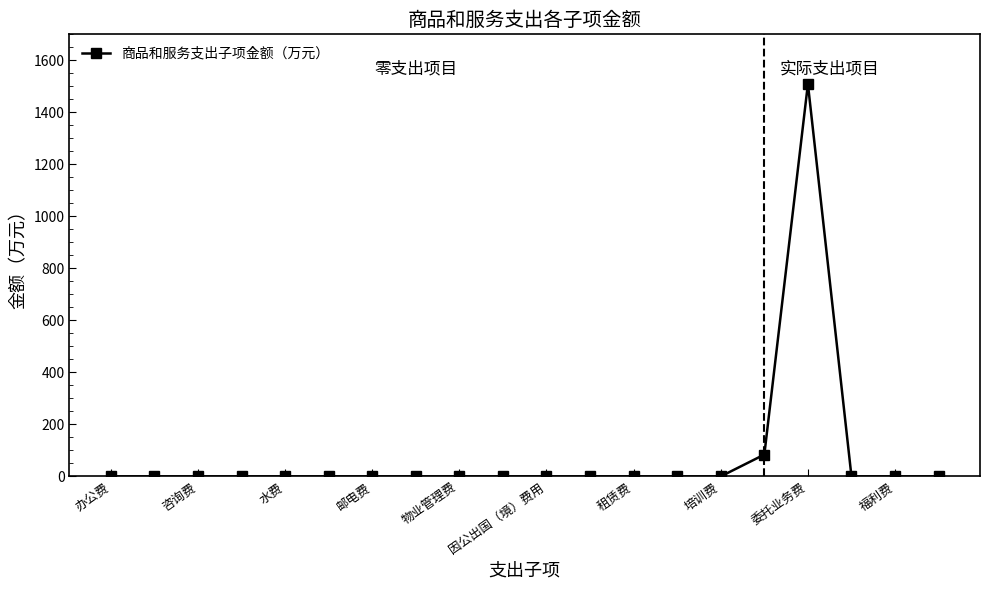

What is the maximum value shown in the chart?

1509.2